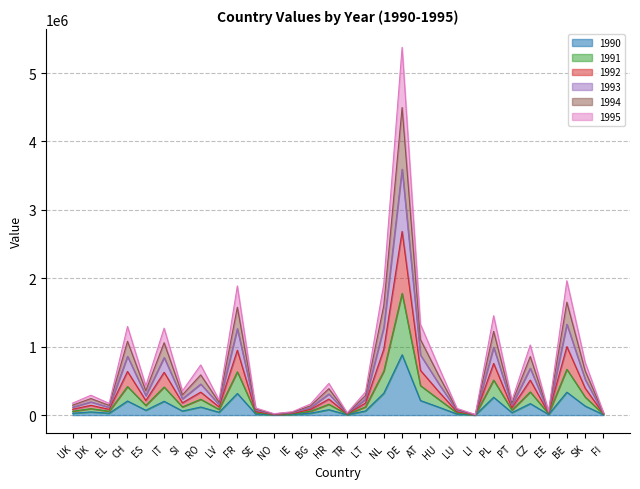

How many interior local peaks does the 1990 series have?

10